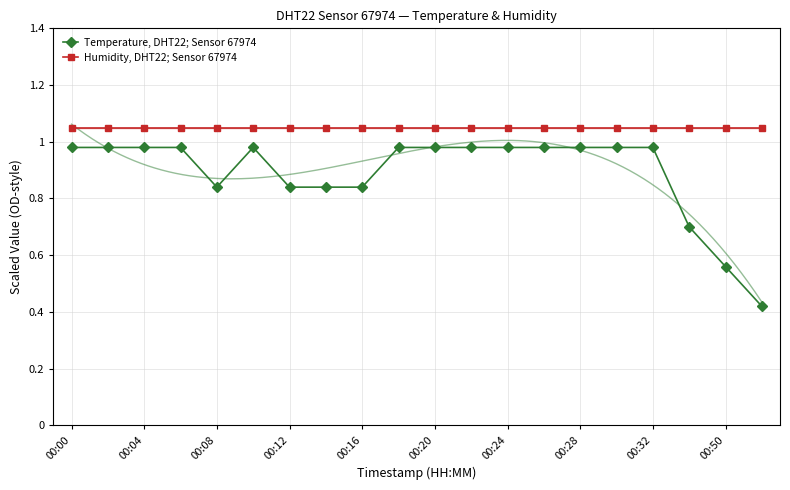

True or false: Humidity, DHT22; Sensor 67974 has a value of 1.9 at 00:04.

False